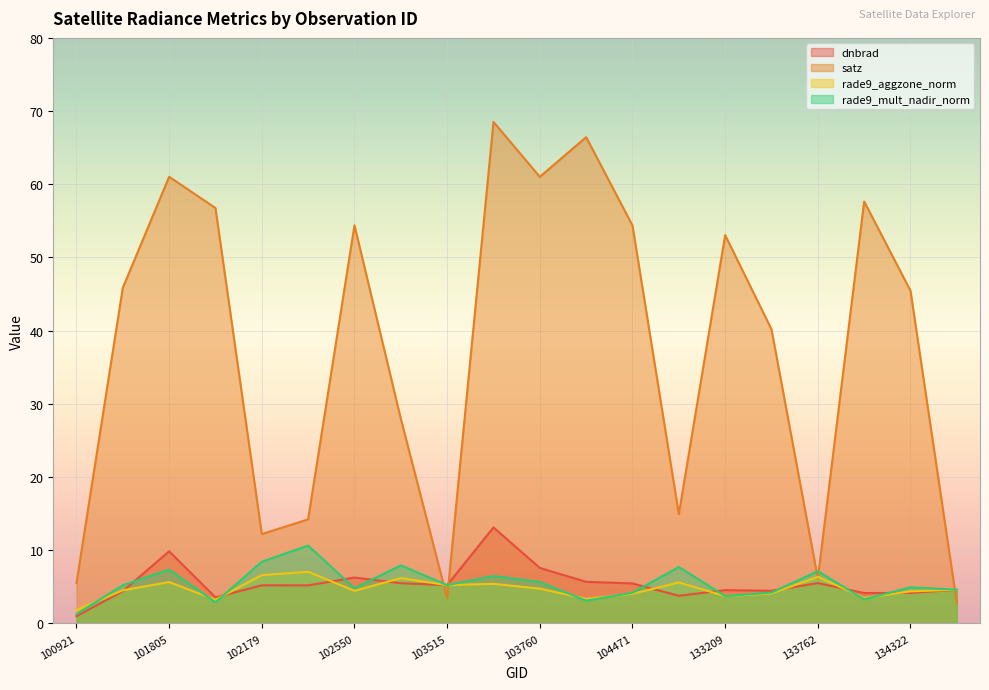

Which category has the lowest value in the dnbrad series?

100921